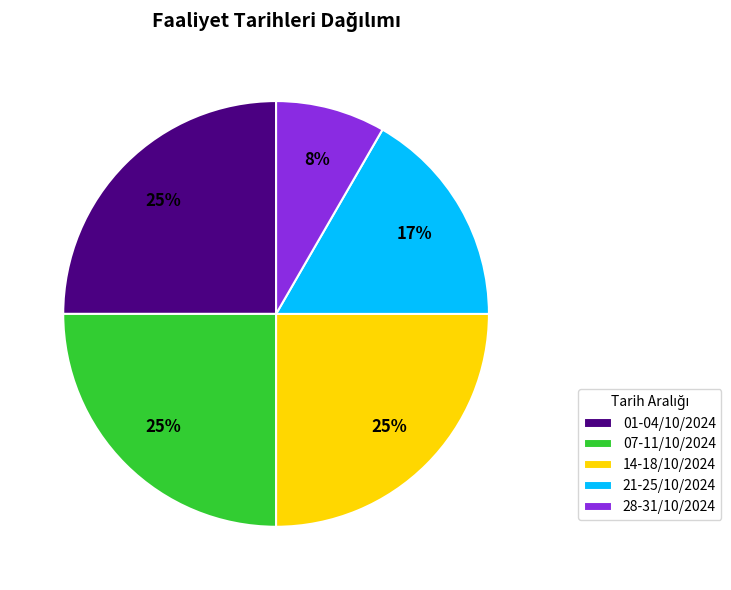

True or false: 21-25/10/2024 accounts for 27% of the total.

False